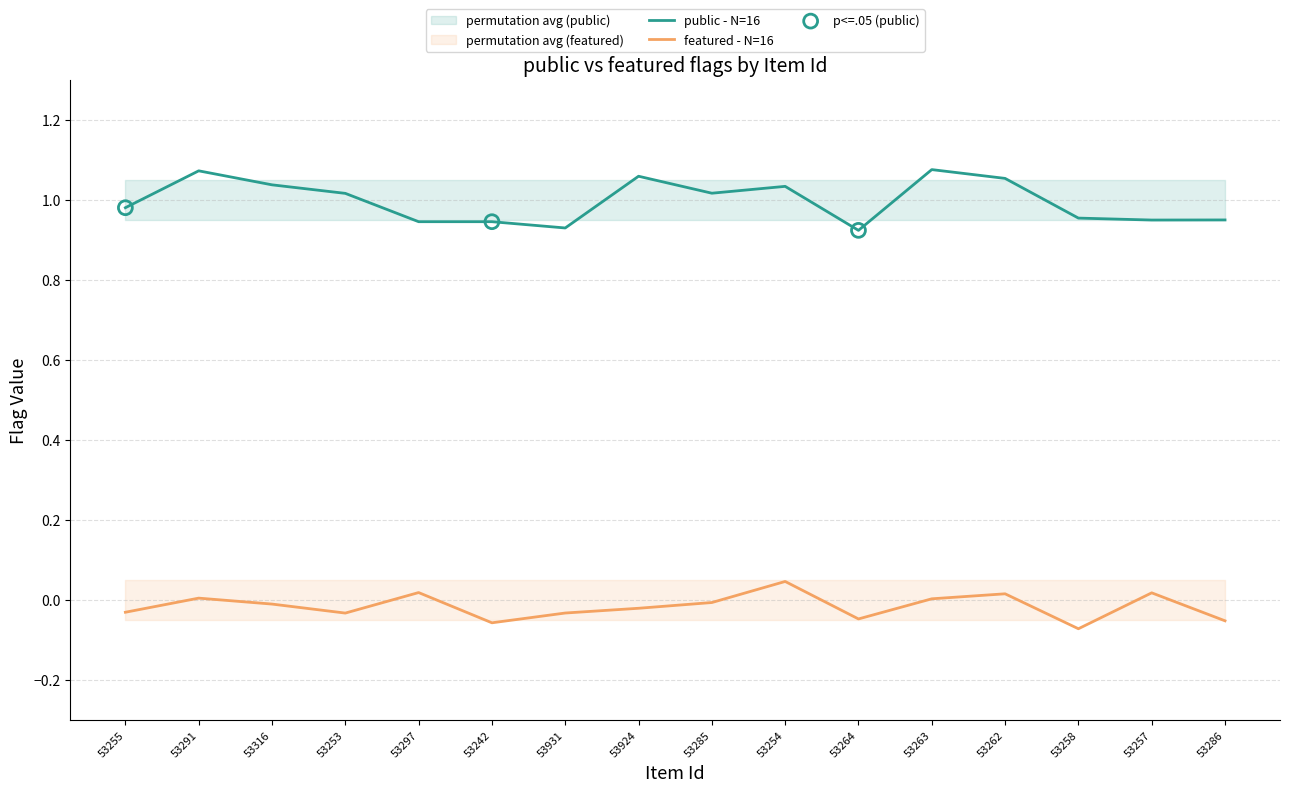

True or false: public - N=16 and featured - N=16 cross at least once.

False